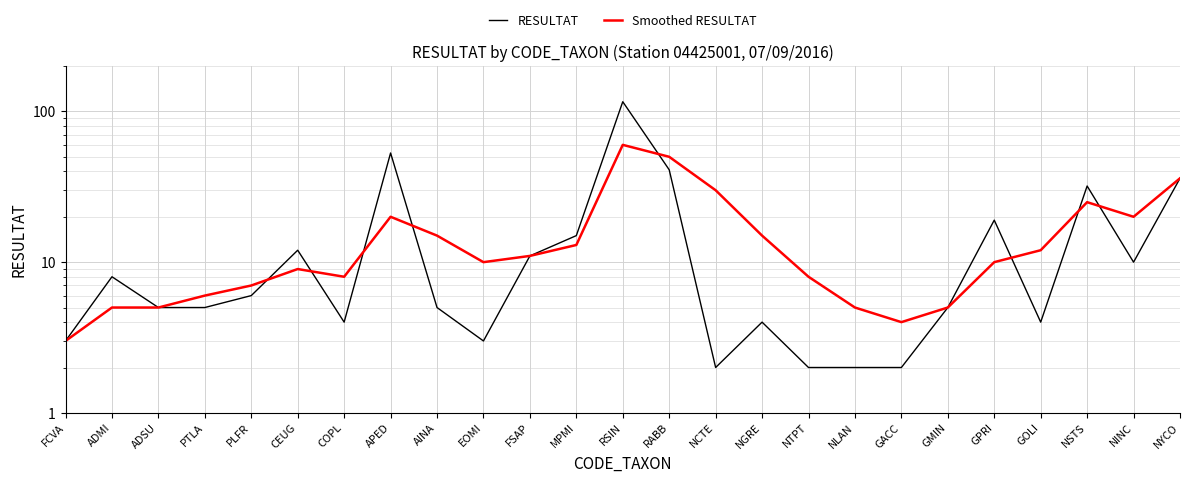

What is the difference between the second highest and second lowest values in the RESULTAT series?

51